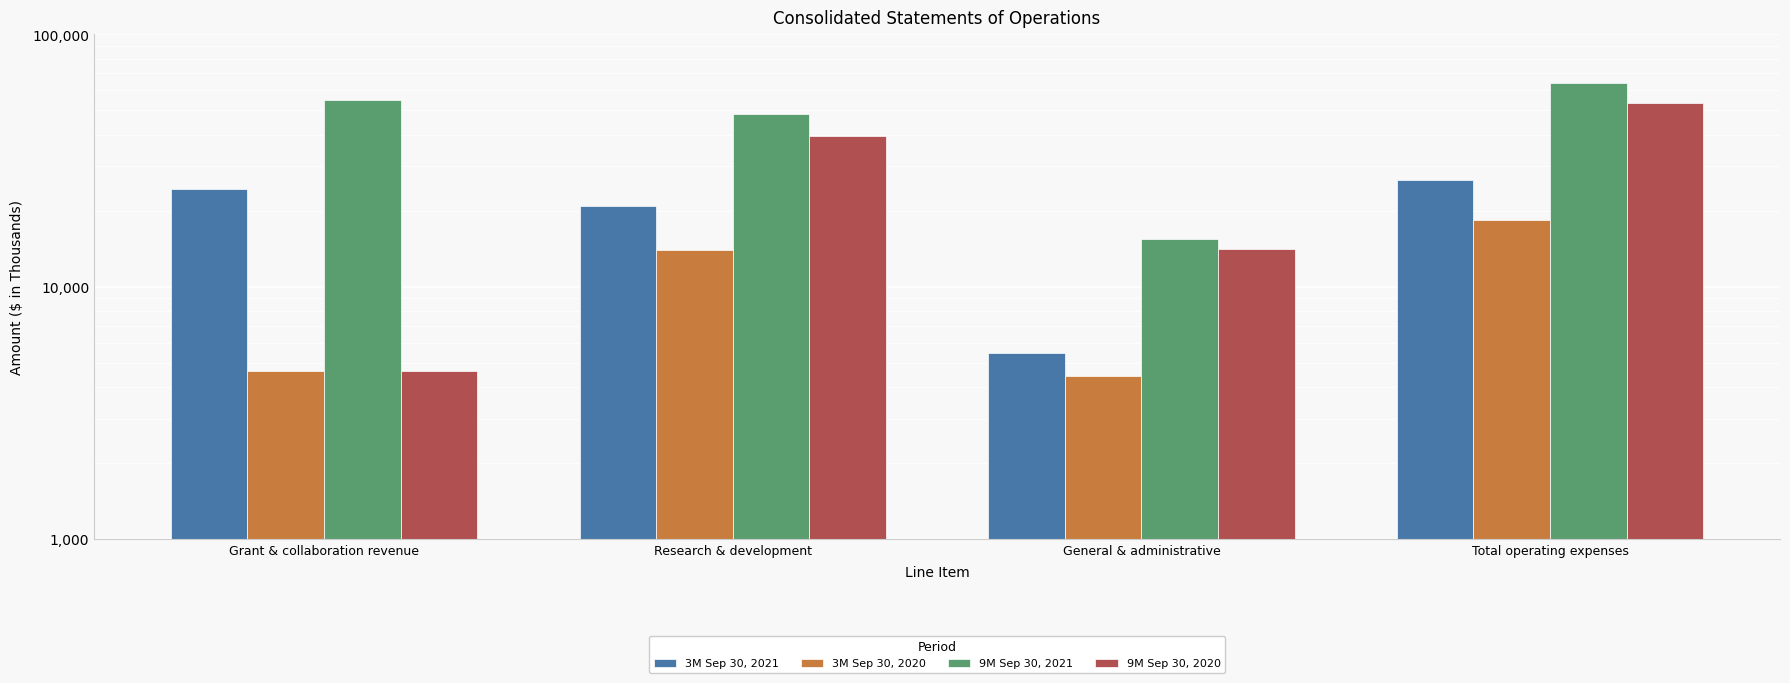

Rank the categories by 9M Sep 30, 2020 value from highest to lowest.

Total operating expenses, Research & development, General & administrative, Grant & collaboration revenue